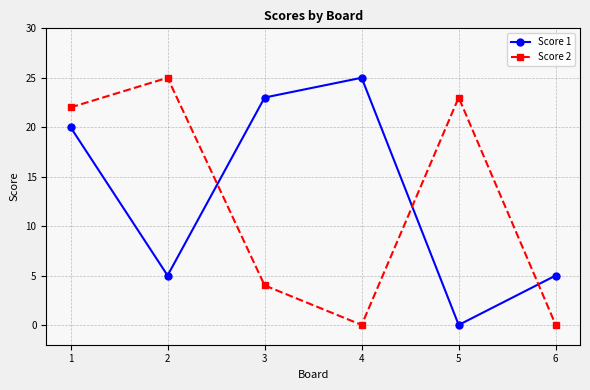

Which series changed the most between 3 and 5?

Score 1